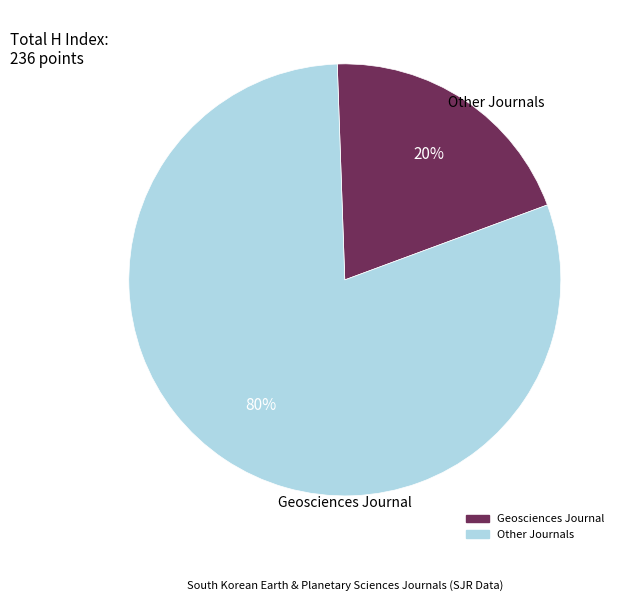

To the nearest percent, what is the average slice percentage?

50%